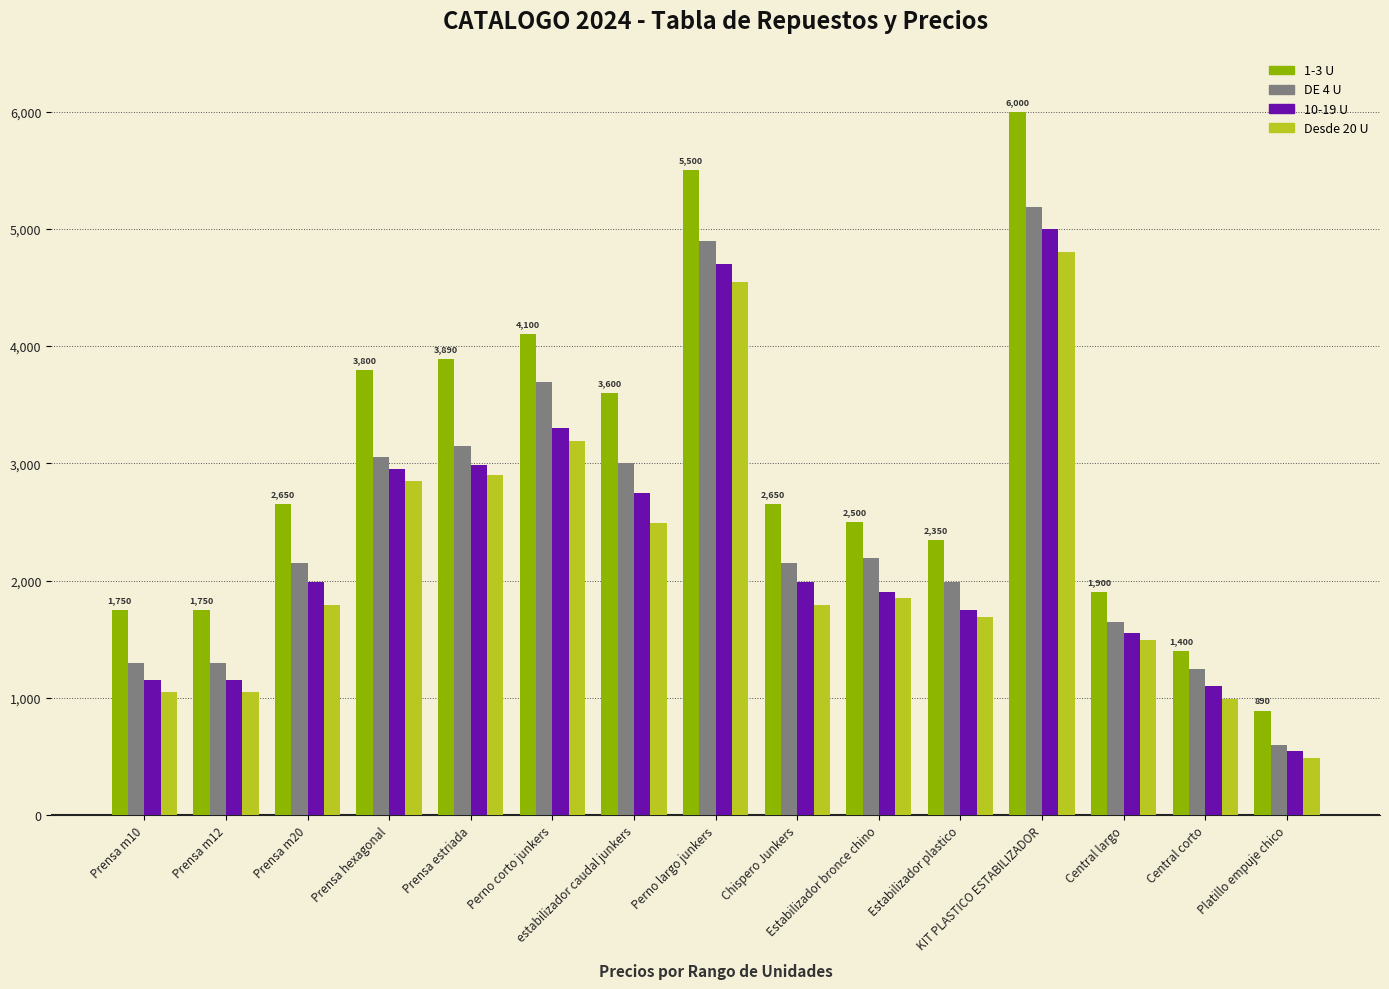

At which category is the sum across all series the highest?

KIT PLASTICO ESTABILIZADOR